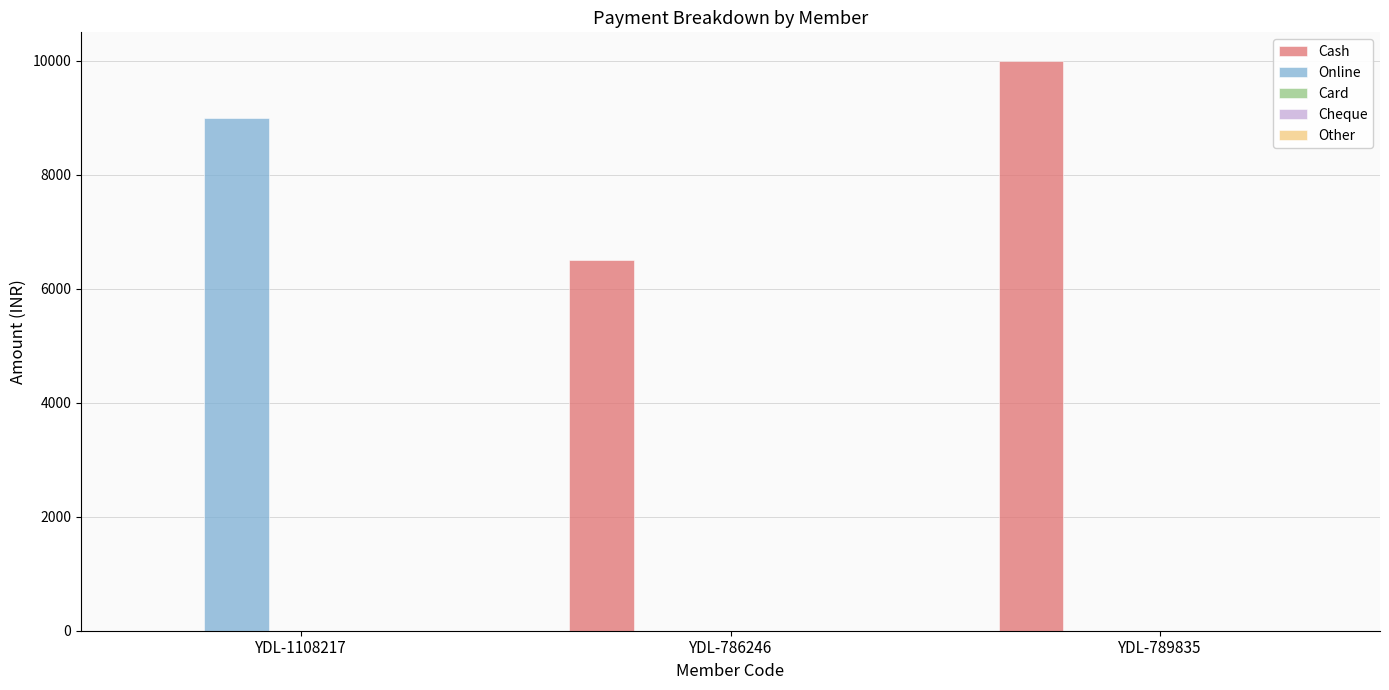

Which series changed the most between YDL-786246 and YDL-789835?

Cash